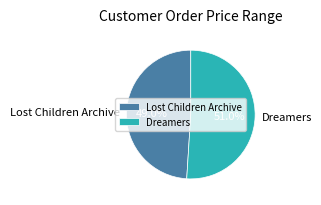

Does any single category account for the majority?

Yes